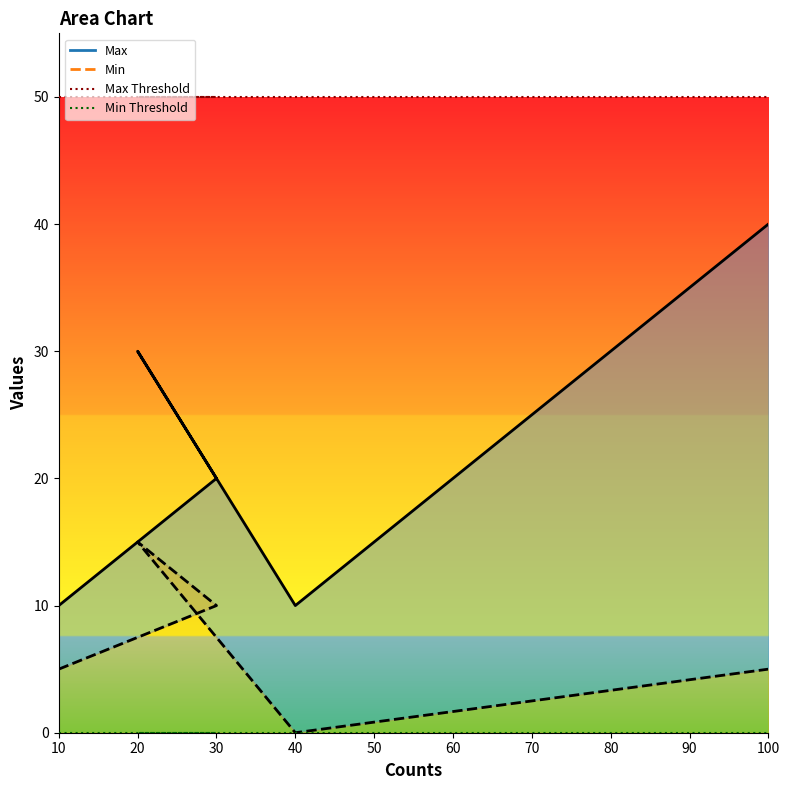

What is the difference between the second highest and minimum values in the Min series?

10